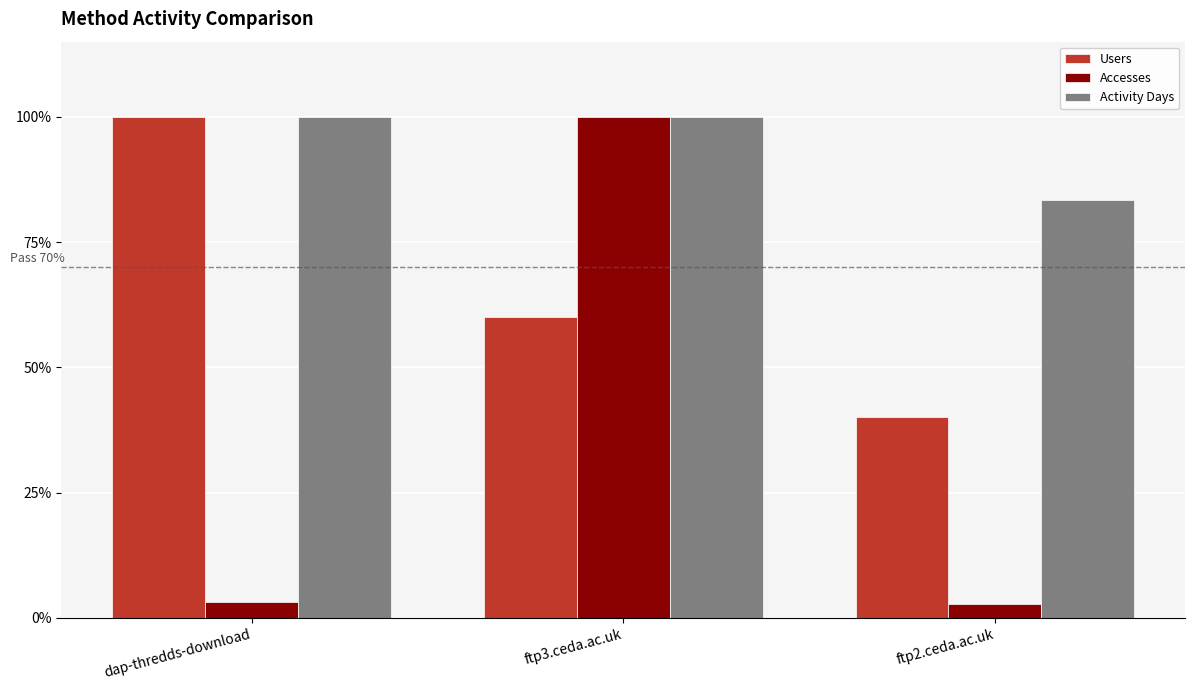

What is the label of the 3rd bar from the left?

ftp2.ceda.ac.uk